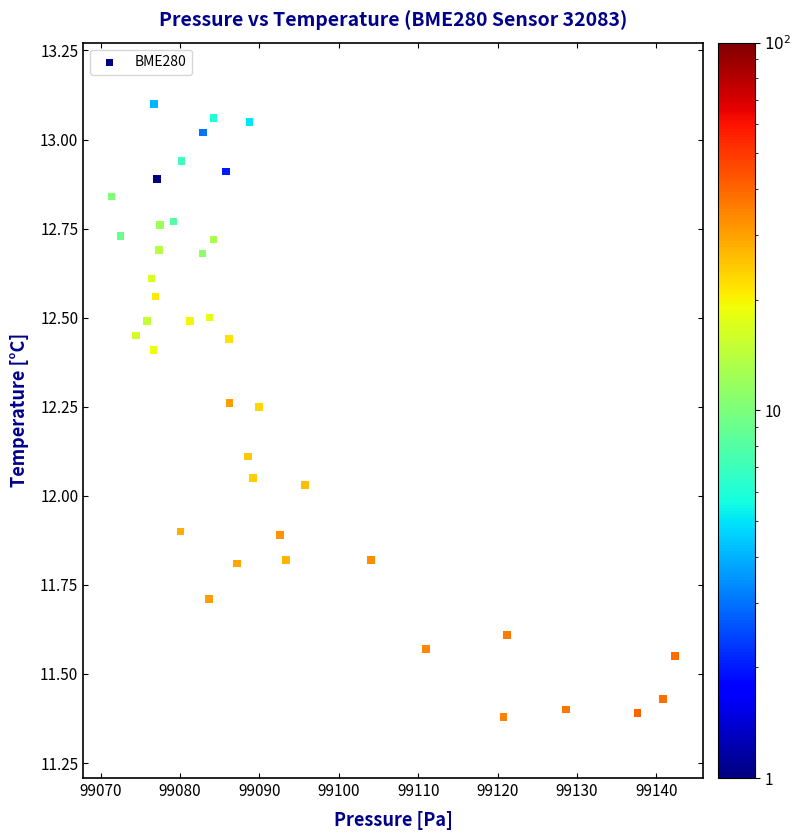

What is the range of X values (max minus min)?

71.0